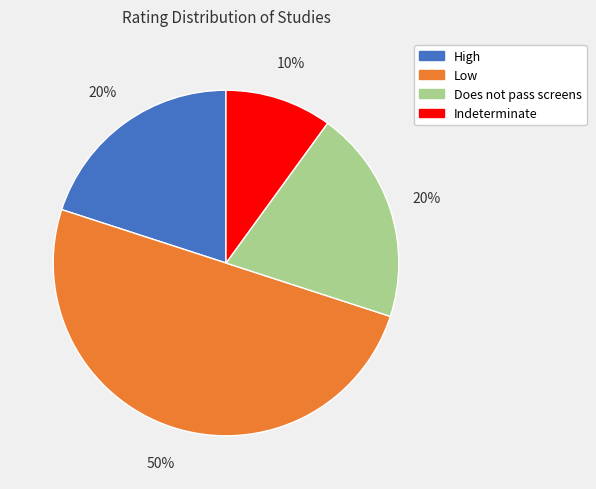

To the nearest percent, what portion does High represent?

20%